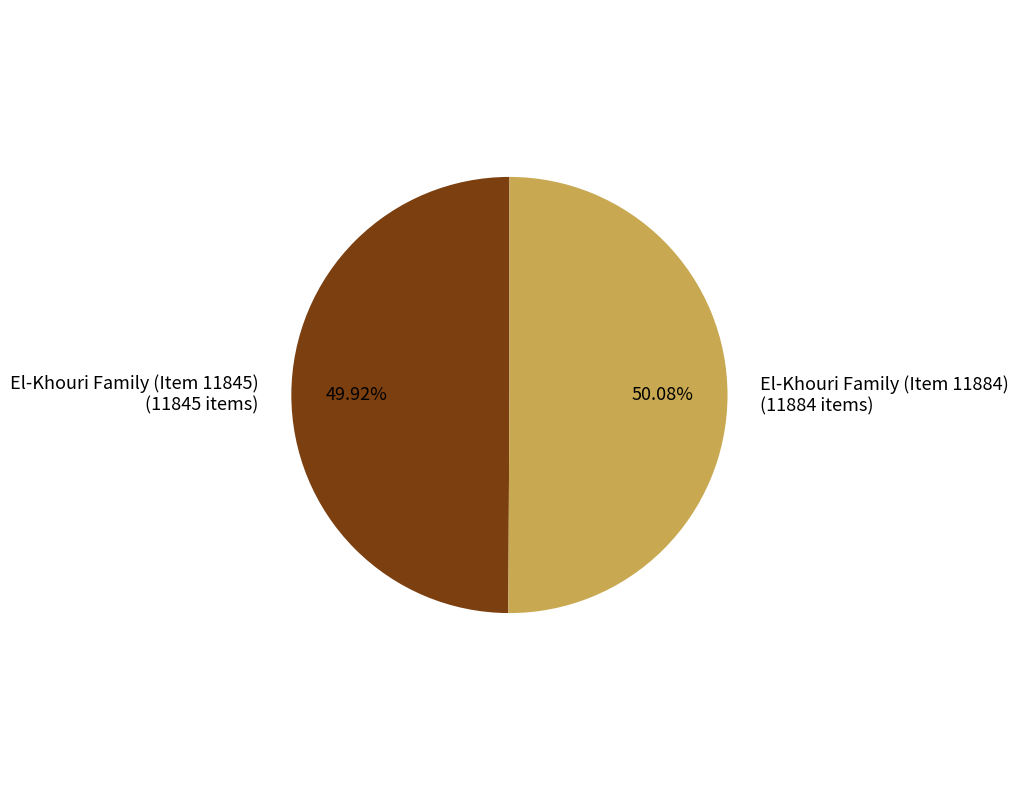

Combined, do El-Khouri Family (Item 11884) (11884 items) and El-Khouri Family (Item 11845) (11845 items) account for over 50%?

Yes